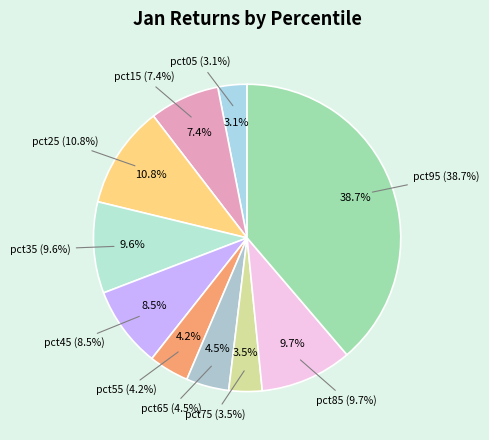

To the nearest percent, what portion does pct95 represent?

39%